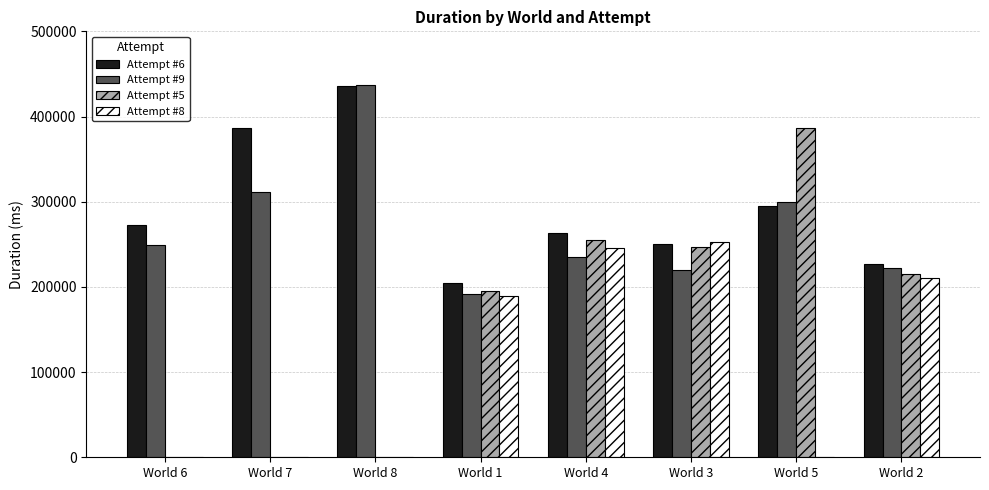

How many groups of bars are there?

8